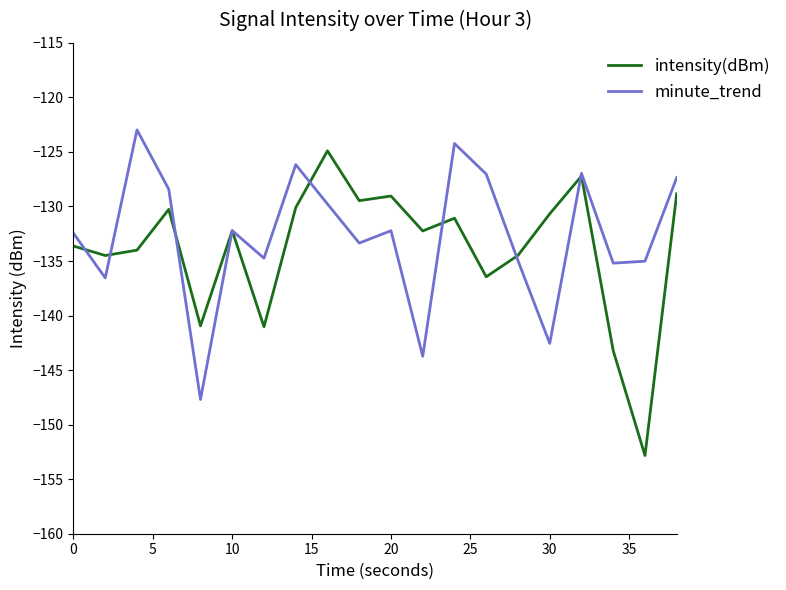

What is the difference between the maximum and second lowest values in the intensity(dBm) series?

18.3